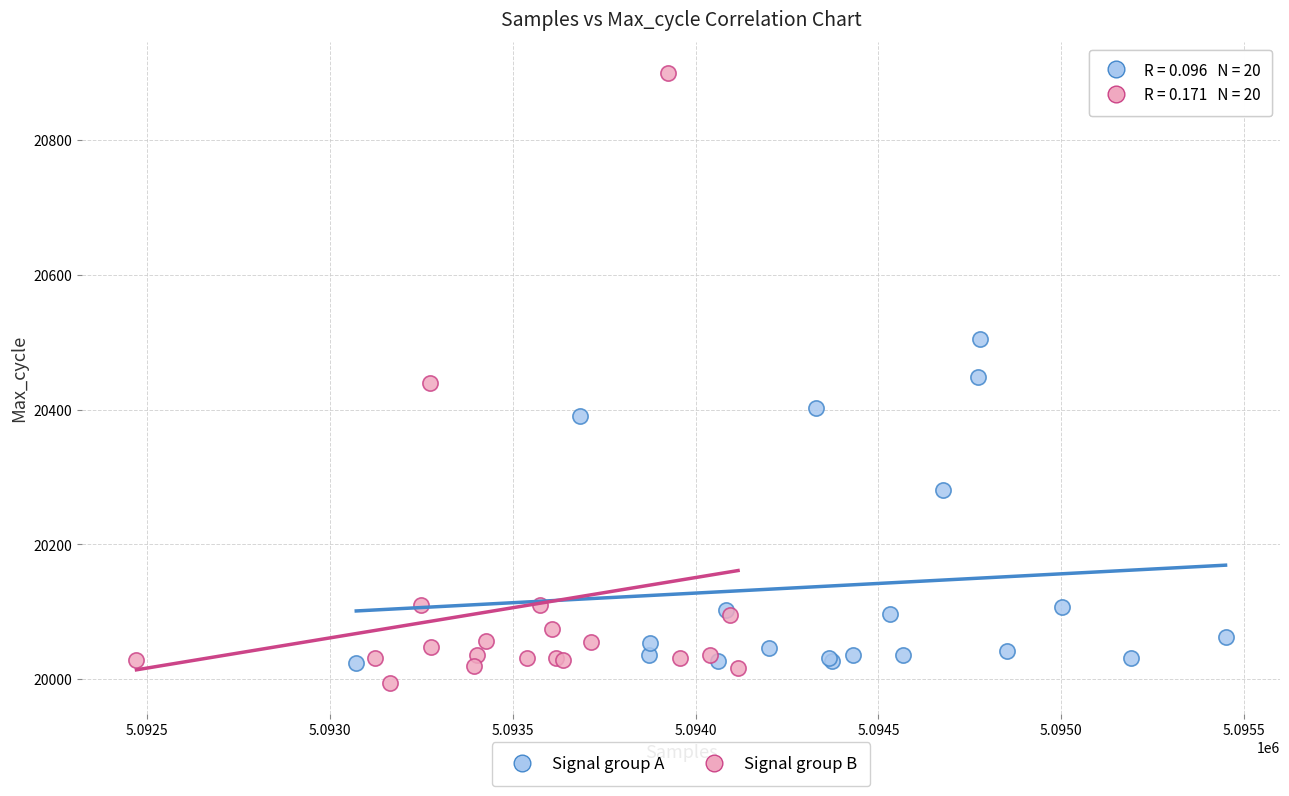

Which series has the widest spread of Y values?

Signal group B